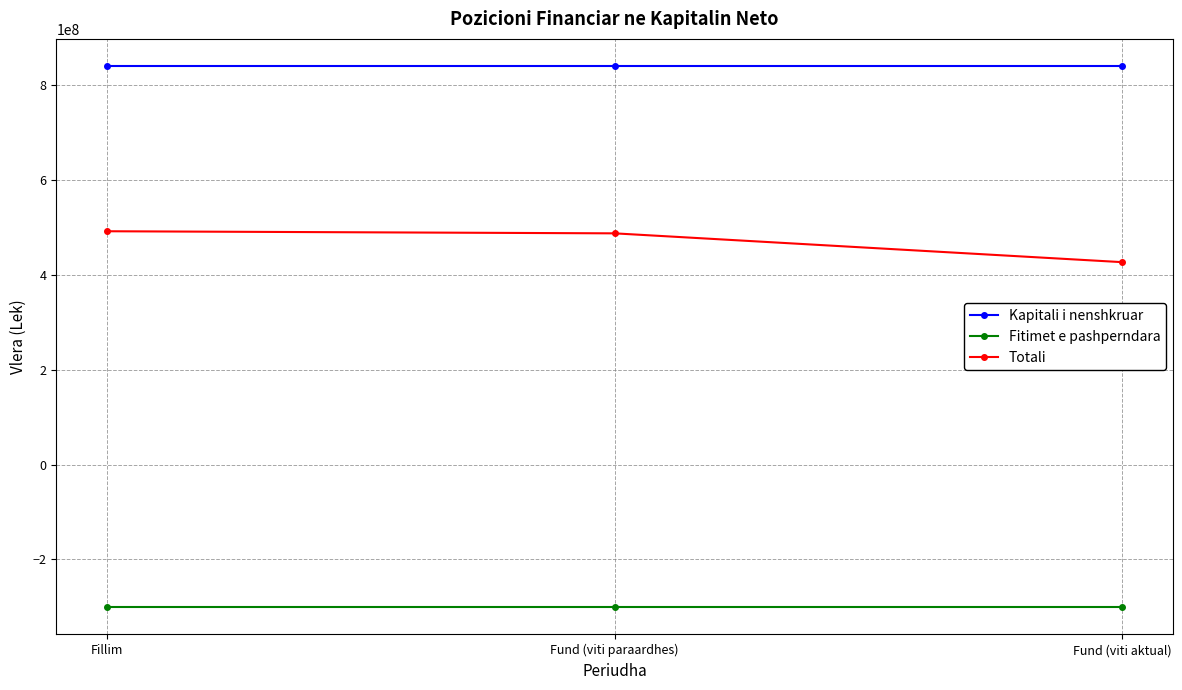

What is the minimum value shown in the chart?

-301006941